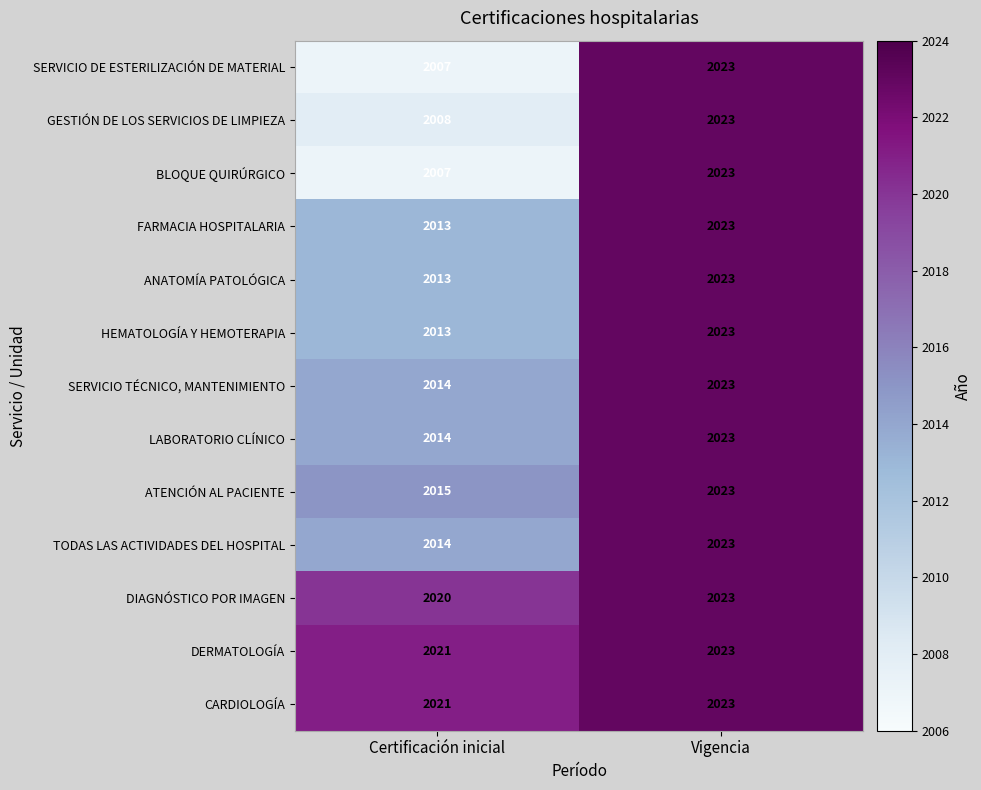

What is the spread (max minus min) of values at Certificación inicial?

14